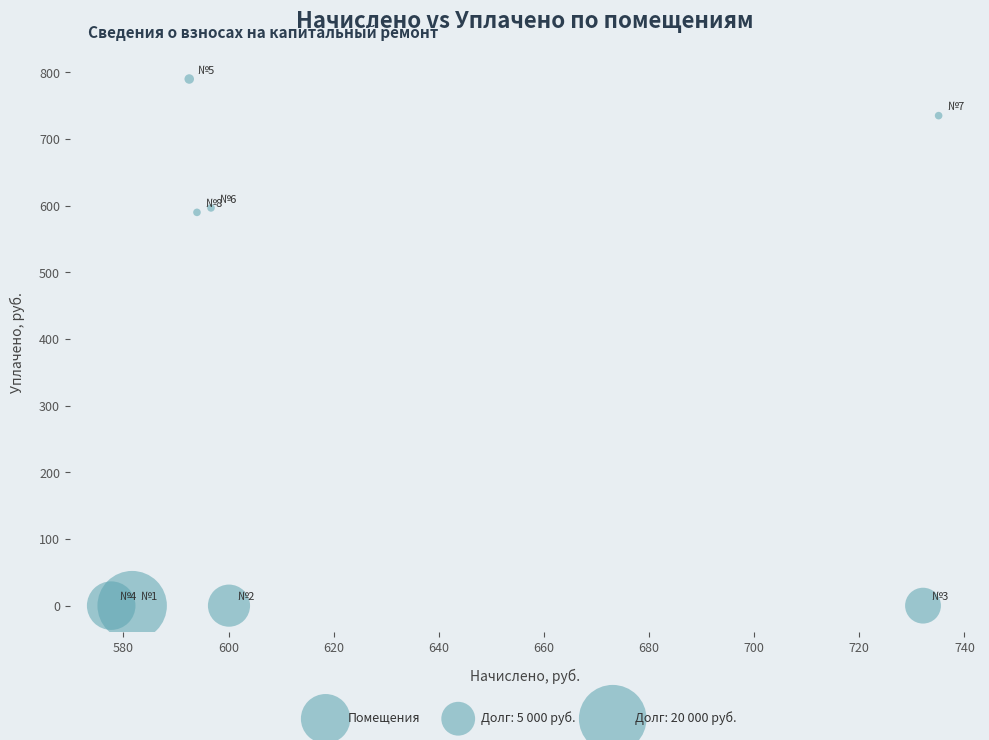

What is the range of X values (max minus min)?

157.4